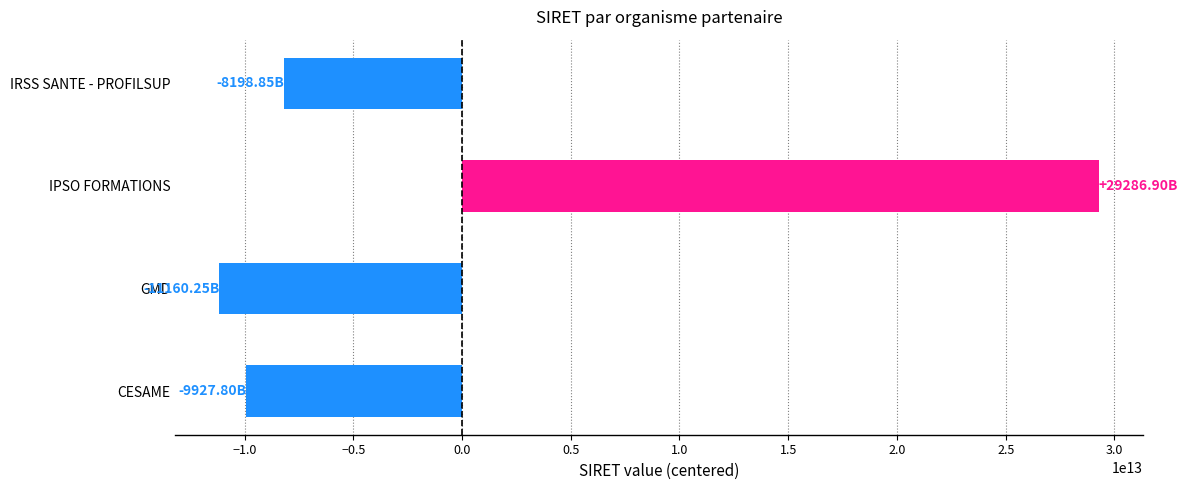

Rank the categories by value from lowest to highest.

GMD, CESAME, IRSS SANTE - PROFILSUP, IPSO FORMATIONS